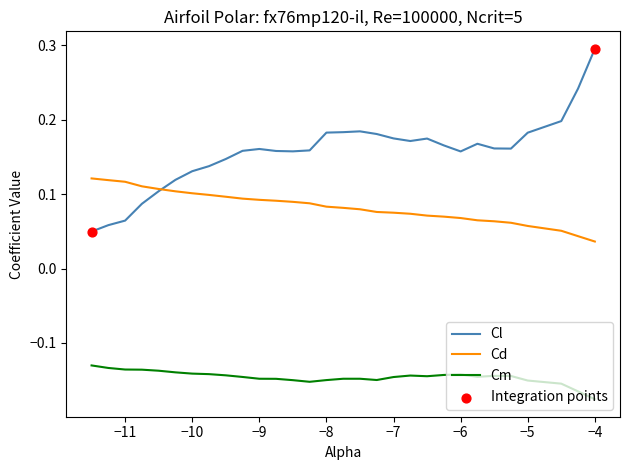

Which series has the largest total across all categories?

Cl